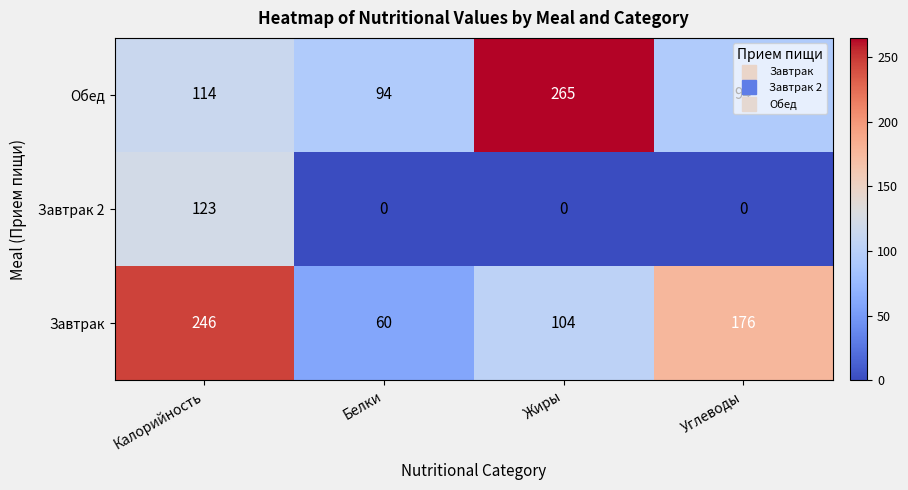

The Завтрак series shows 80 at Белки. True or false?

False